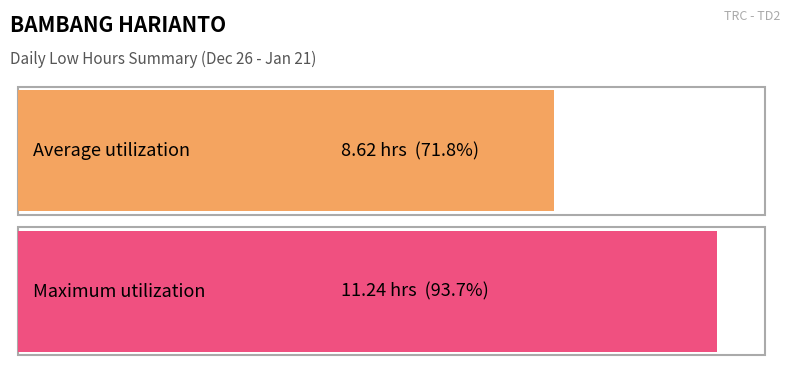

The chart shows a value of 2.5 at 6-Mon. True or false?

False